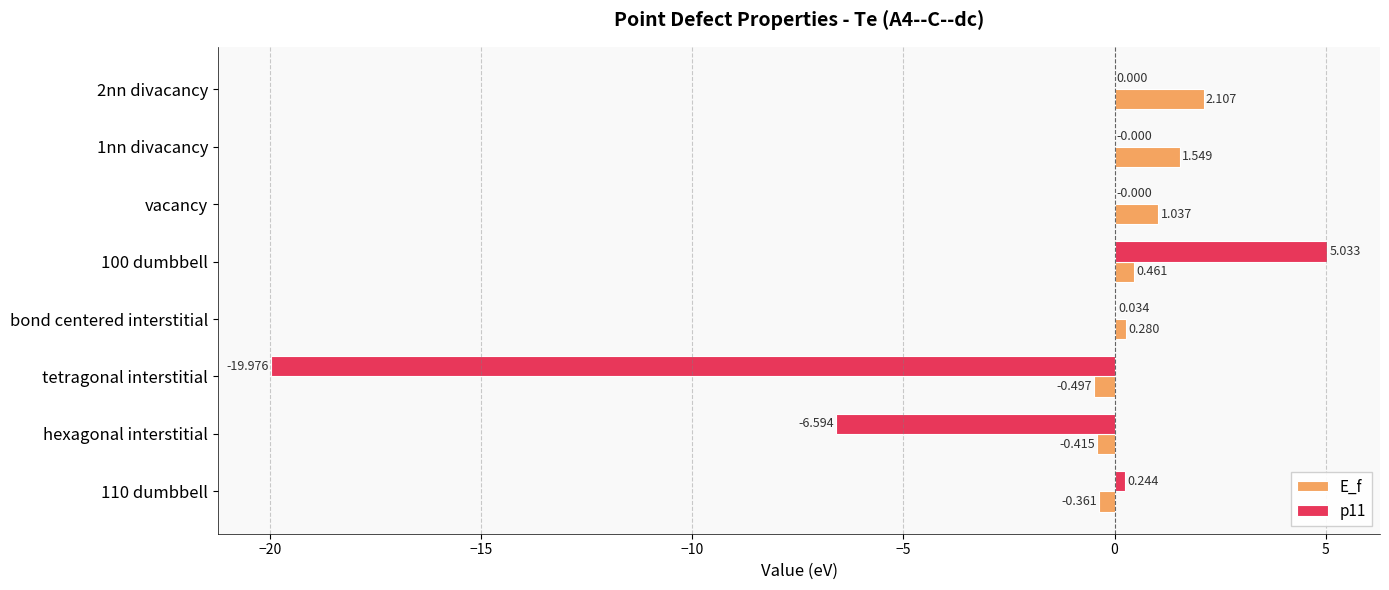

Is the value of p11 at 1nn divacancy greater than the value of E_f at vacancy?

No